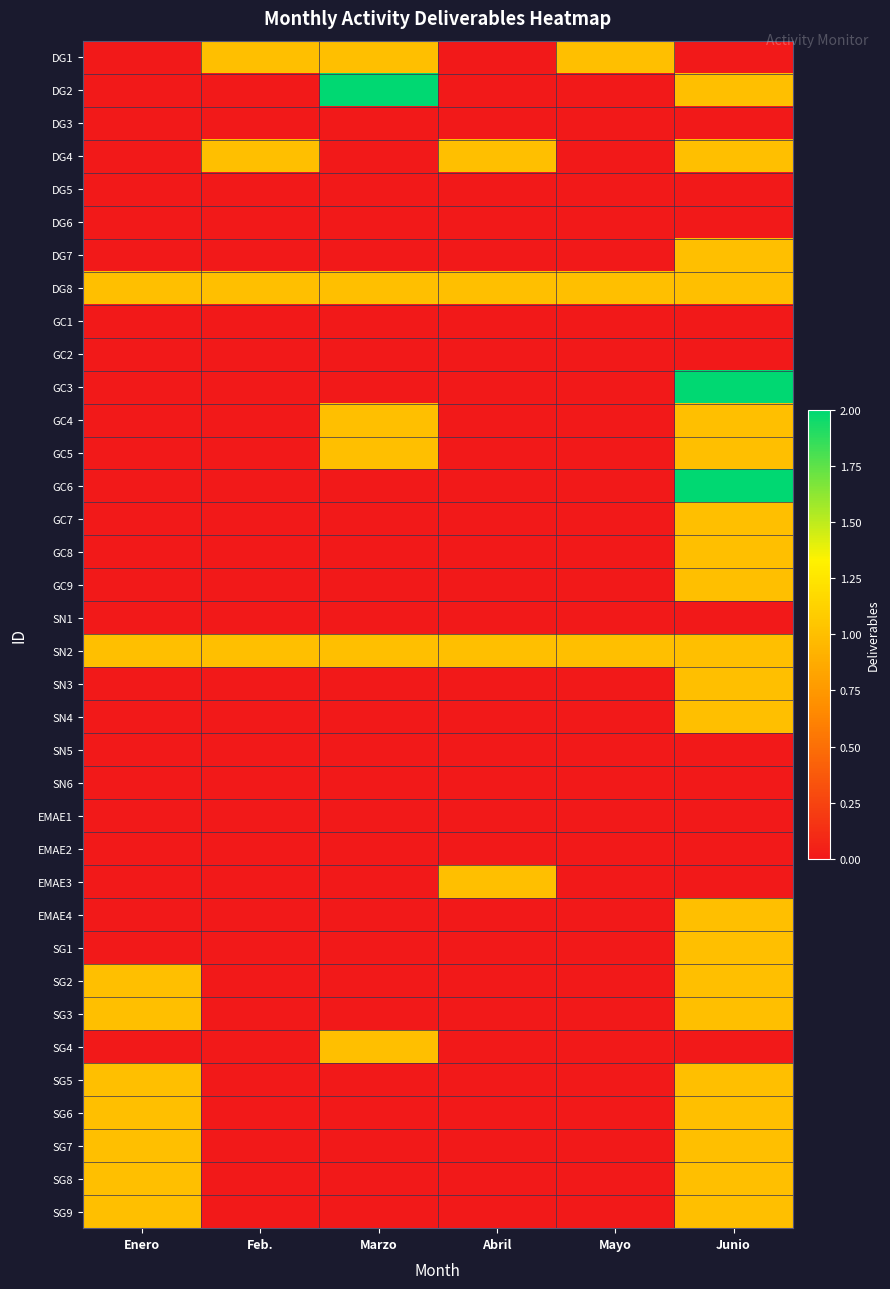

Reading left to right, extract all data points from this chart.

DG1: Enero=0	Feb.=1	Marzo=1	Abril=0	Mayo=1	Junio=0
DG2: Enero=0	Feb.=0	Marzo=2	Abril=0	Mayo=0	Junio=1
DG3: Enero=0	Feb.=0	Marzo=0	Abril=0	Mayo=0	Junio=0
DG4: Enero=0	Feb.=1	Marzo=0	Abril=1	Mayo=0	Junio=1
DG5: Enero=0	Feb.=0	Marzo=0	Abril=0	Mayo=0	Junio=0
DG6: Enero=0	Feb.=0	Marzo=0	Abril=0	Mayo=0	Junio=0
DG7: Enero=0	Feb.=0	Marzo=0	Abril=0	Mayo=0	Junio=1
DG8: Enero=1	Feb.=1	Marzo=1	Abril=1	Mayo=1	Junio=1
GC1: Enero=0	Feb.=0	Marzo=0	Abril=0	Mayo=0	Junio=0
GC2: Enero=0	Feb.=0	Marzo=0	Abril=0	Mayo=0	Junio=0
GC3: Enero=0	Feb.=0	Marzo=0	Abril=0	Mayo=0	Junio=2
GC4: Enero=0	Feb.=0	Marzo=1	Abril=0	Mayo=0	Junio=1
GC5: Enero=0	Feb.=0	Marzo=1	Abril=0	Mayo=0	Junio=1
GC6: Enero=0	Feb.=0	Marzo=0	Abril=0	Mayo=0	Junio=2
GC7: Enero=0	Feb.=0	Marzo=0	Abril=0	Mayo=0	Junio=1
GC8: Enero=0	Feb.=0	Marzo=0	Abril=0	Mayo=0	Junio=1
GC9: Enero=0	Feb.=0	Marzo=0	Abril=0	Mayo=0	Junio=1
SN1: Enero=0	Feb.=0	Marzo=0	Abril=0	Mayo=0	Junio=0
SN2: Enero=1	Feb.=1	Marzo=1	Abril=1	Mayo=1	Junio=1
SN3: Enero=0	Feb.=0	Marzo=0	Abril=0	Mayo=0	Junio=1
SN4: Enero=0	Feb.=0	Marzo=0	Abril=0	Mayo=0	Junio=1
SN5: Enero=0	Feb.=0	Marzo=0	Abril=0	Mayo=0	Junio=0
SN6: Enero=0	Feb.=0	Marzo=0	Abril=0	Mayo=0	Junio=0
EMAE1: Enero=0	Feb.=0	Marzo=0	Abril=0	Mayo=0	Junio=0
EMAE2: Enero=0	Feb.=0	Marzo=0	Abril=0	Mayo=0	Junio=0
EMAE3: Enero=0	Feb.=0	Marzo=0	Abril=1	Mayo=0	Junio=0
EMAE4: Enero=0	Feb.=0	Marzo=0	Abril=0	Mayo=0	Junio=1
SG1: Enero=0	Feb.=0	Marzo=0	Abril=0	Mayo=0	Junio=1
SG2: Enero=1	Feb.=0	Marzo=0	Abril=0	Mayo=0	Junio=1
SG3: Enero=1	Feb.=0	Marzo=0	Abril=0	Mayo=0	Junio=1
SG4: Enero=0	Feb.=0	Marzo=1	Abril=0	Mayo=0	Junio=0
SG5: Enero=1	Feb.=0	Marzo=0	Abril=0	Mayo=0	Junio=1
SG6: Enero=1	Feb.=0	Marzo=0	Abril=0	Mayo=0	Junio=1
SG7: Enero=1	Feb.=0	Marzo=0	Abril=0	Mayo=0	Junio=1
SG8: Enero=1	Feb.=0	Marzo=0	Abril=0	Mayo=0	Junio=1
SG9: Enero=1	Feb.=0	Marzo=0	Abril=0	Mayo=0	Junio=1